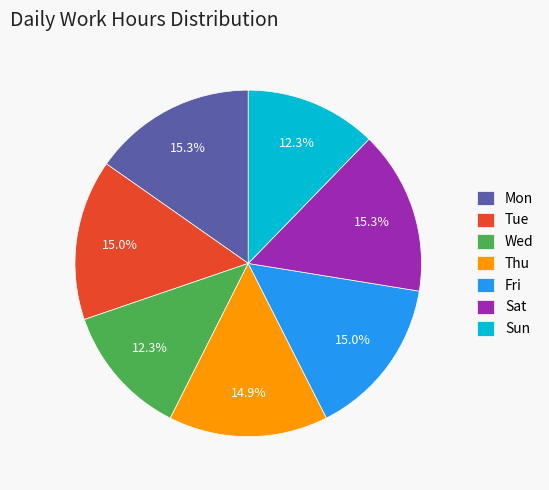

Approximately how many times larger is the value at Wed compared to Fri?

0.8